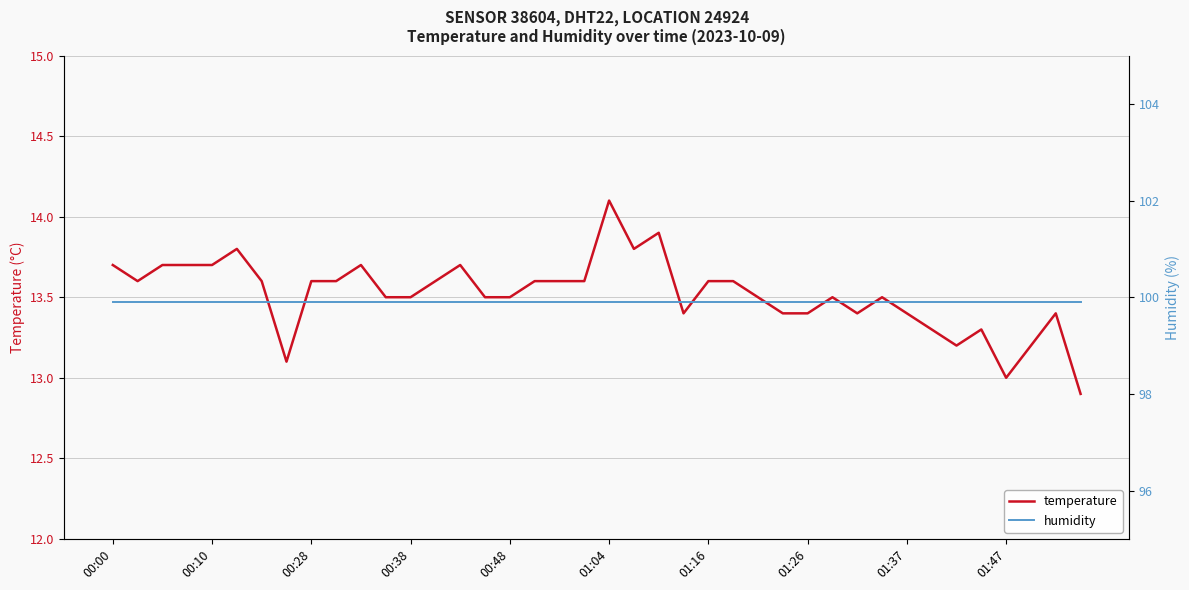

What is the difference between the maximum and second lowest values in the temperature series?

1.1